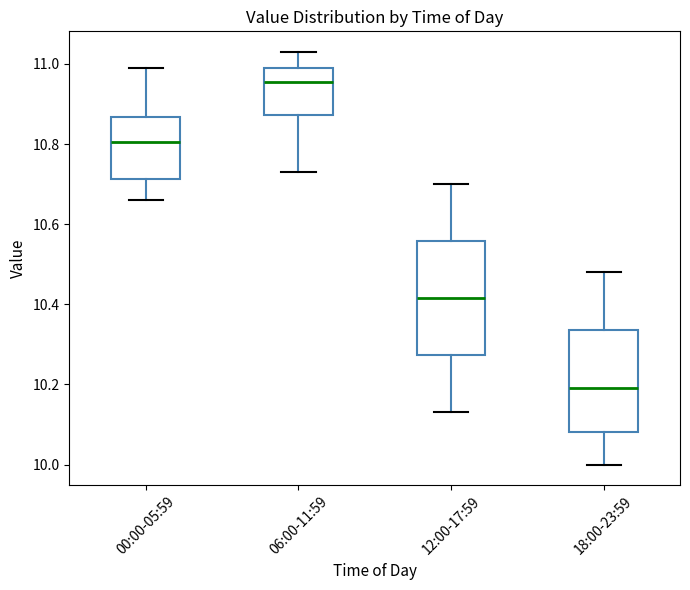

Which box's median line is the lowest?

18:00-23:59